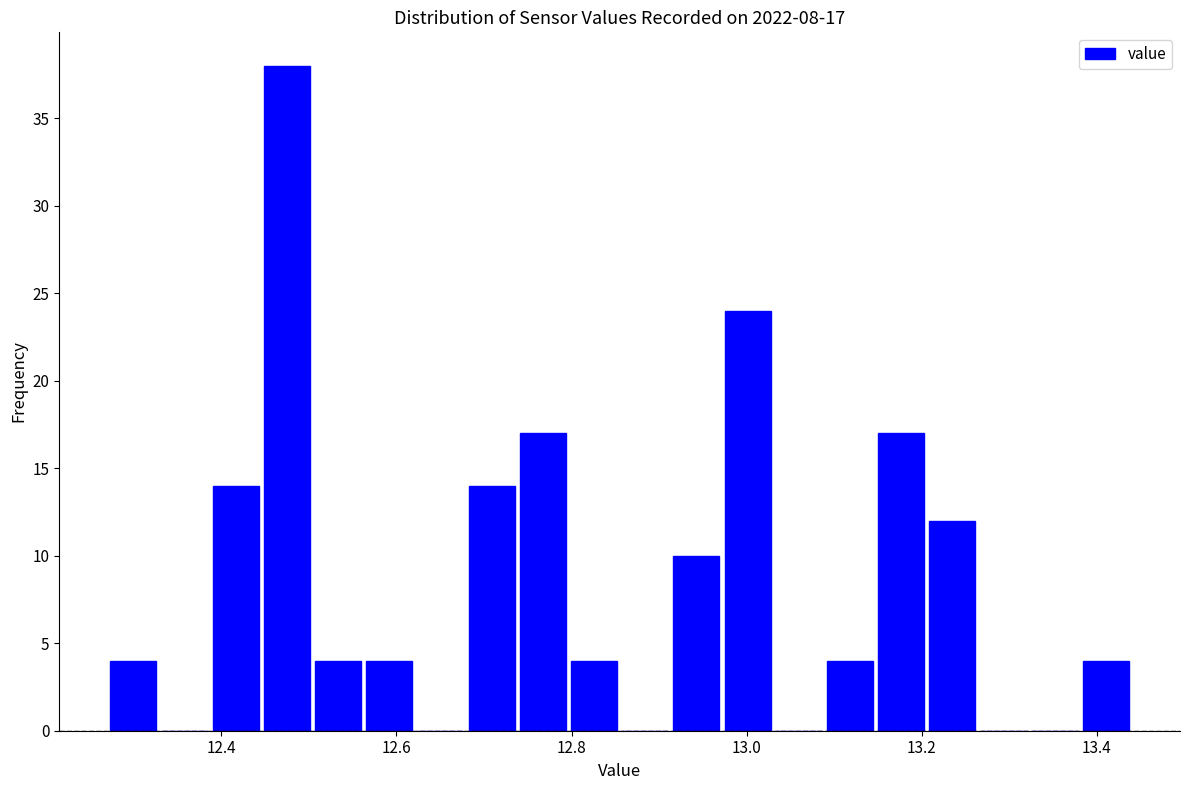

Around what value on the x-axis is the tallest bar? Give the approximate position of its centre, as read against the axis.

12.48